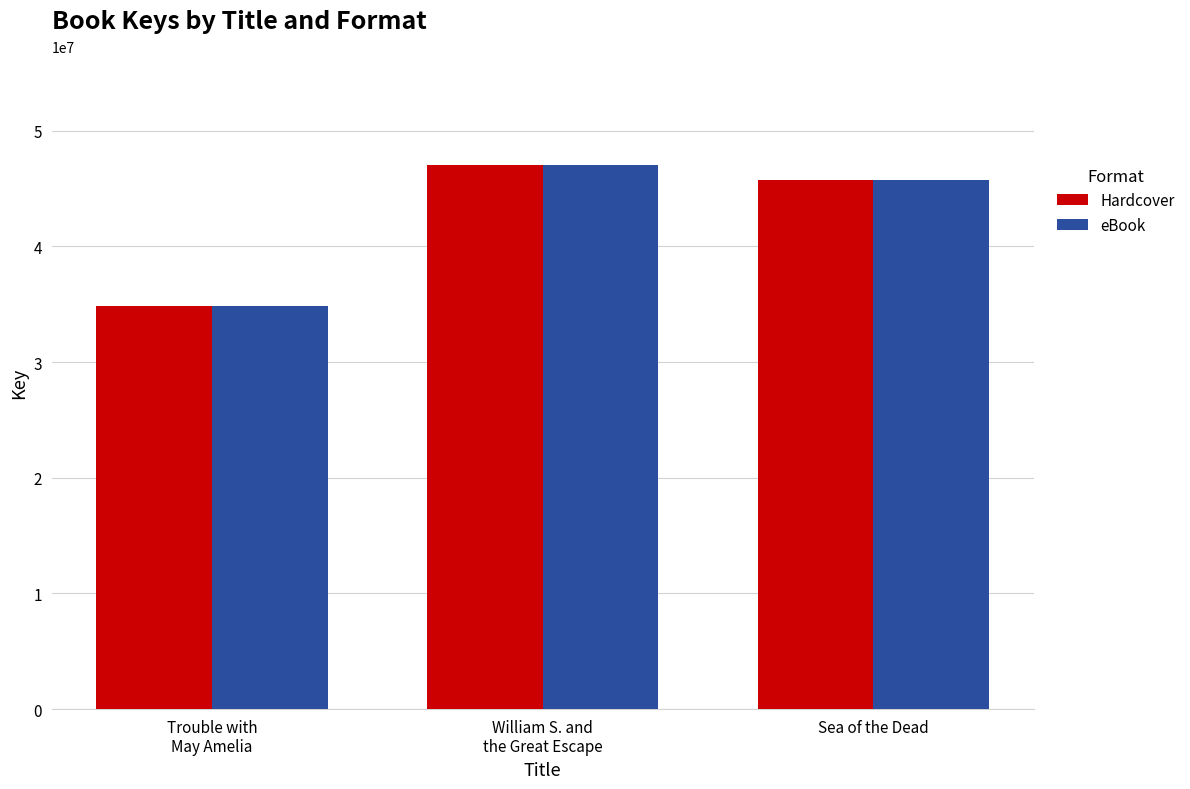

The eBook series shows 45764352 at Sea of the Dead. True or false?

True